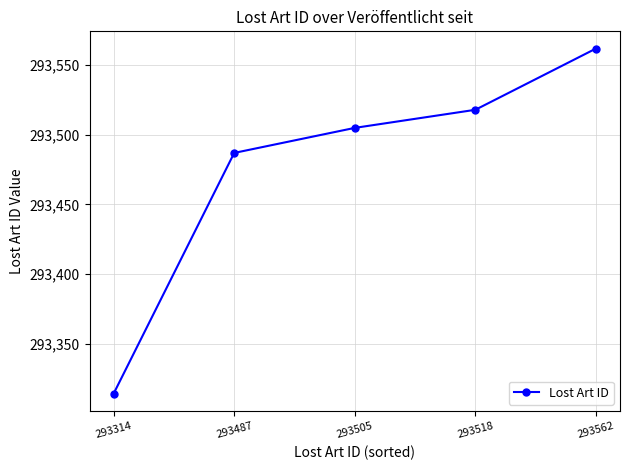

What value does the data have at 293487, to the nearest 10?

293490